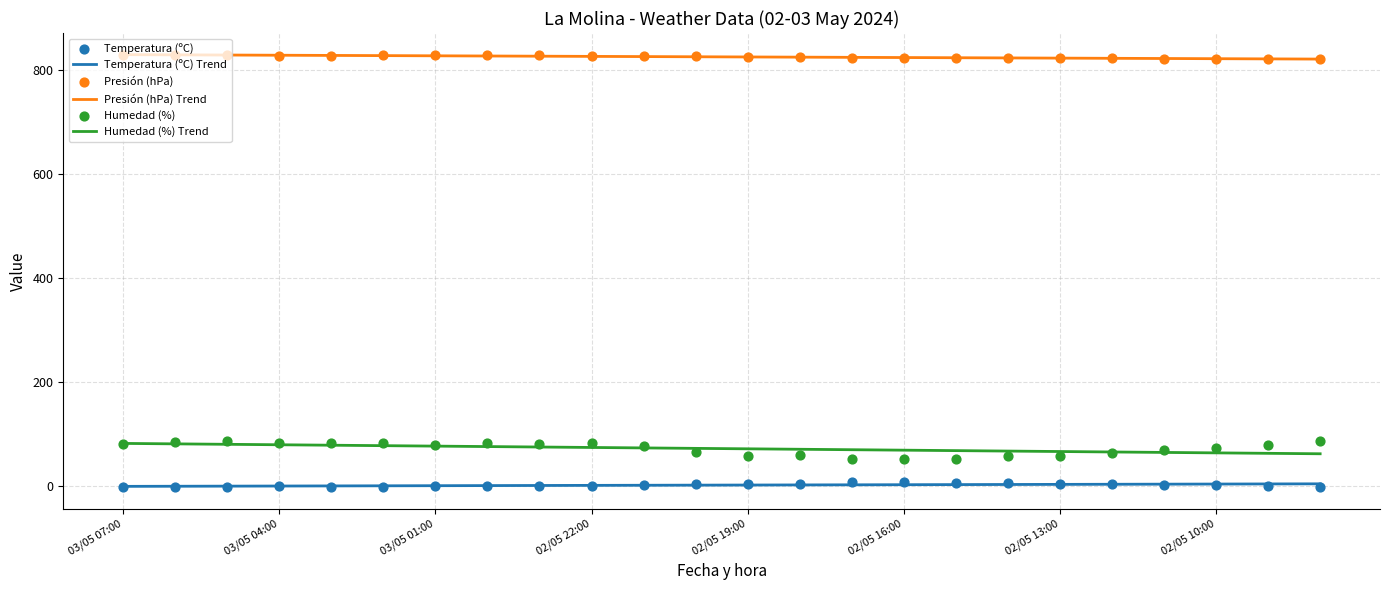

Which series reaches the minimum Y coordinate?

Temperatura (ºC)